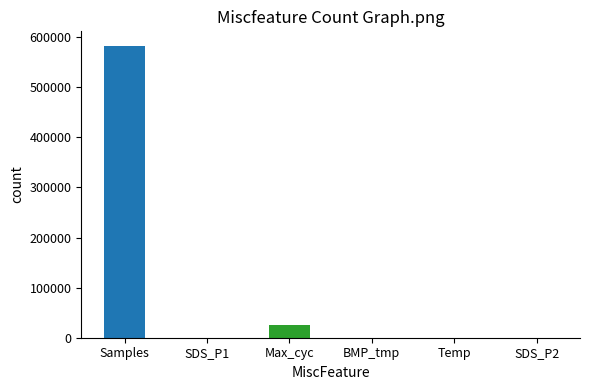

What is the greatest value displayed?

585290.0